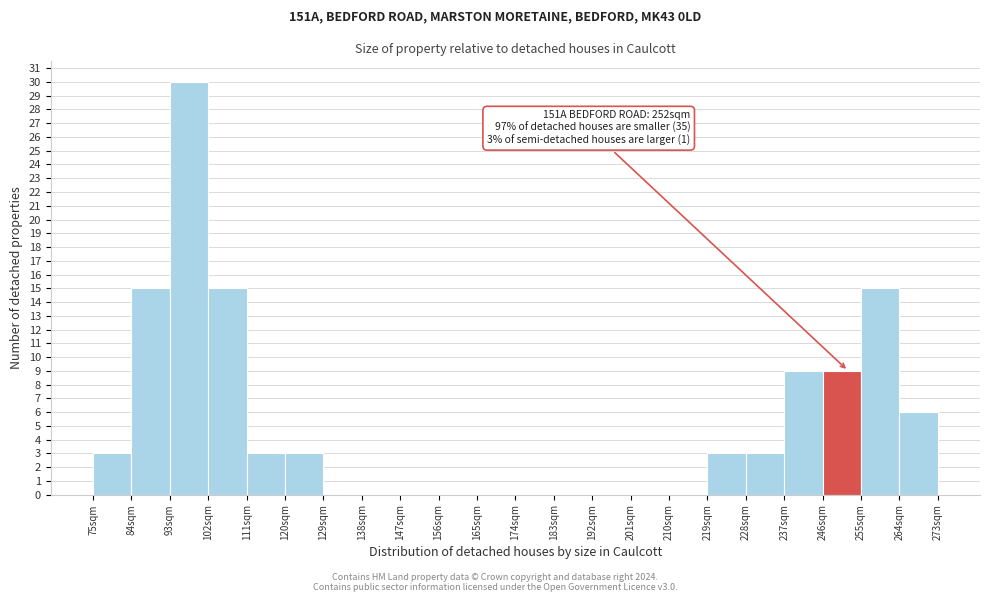

Which range on the x-axis has the tallest bar?

93 to 102